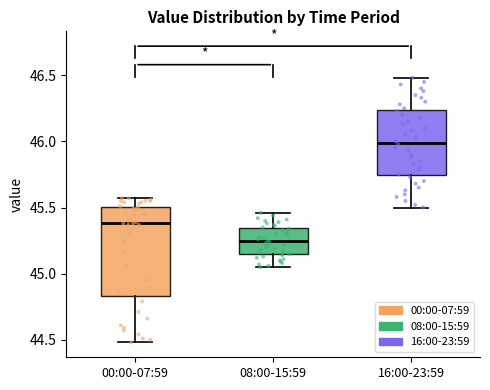

Reading left to right, read every box against the y-axis: the position of its median line, the range the box covers, and the ends of its whiskers. The values are not printed on the chart, so give them approximately, as read against the axis.

00:00-07:59: median 45.40, box 44.85 to 45.50, whiskers 44.50 to 45.55
08:00-15:59: median 45.25, box 45.15 to 45.35, whiskers 45.05 to 45.45
16:00-23:59: median 46.00, box 45.75 to 46.25, whiskers 45.50 to 46.50